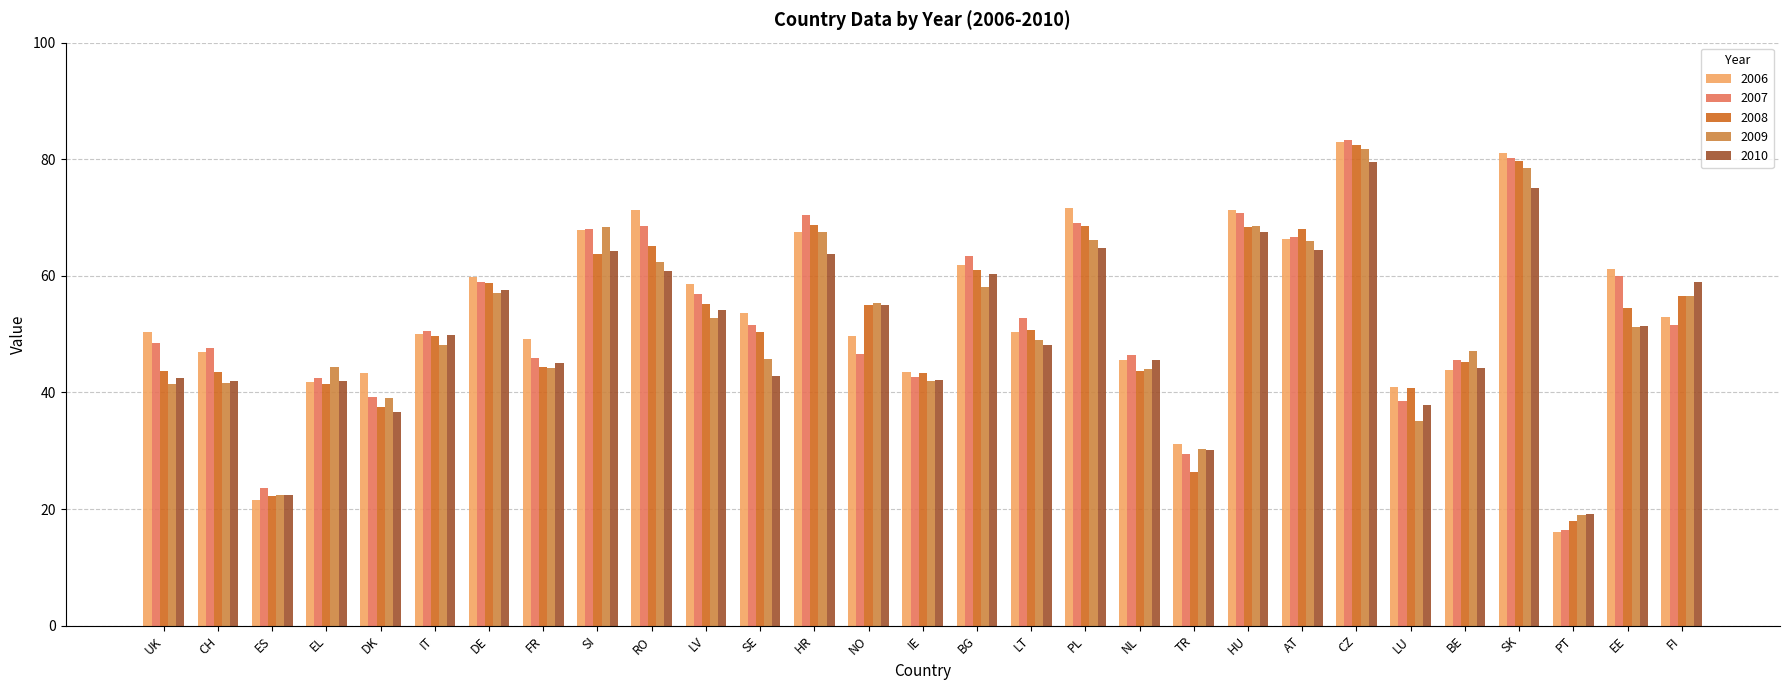

At which category does the chart reach its minimum across all series?

PT